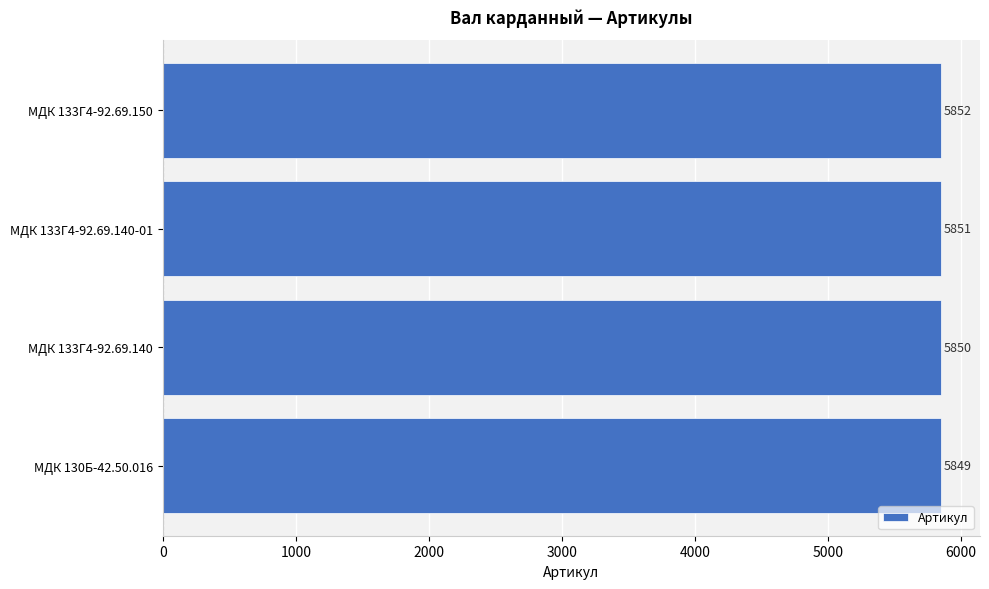

How many values are between 5850 and 5852?

3